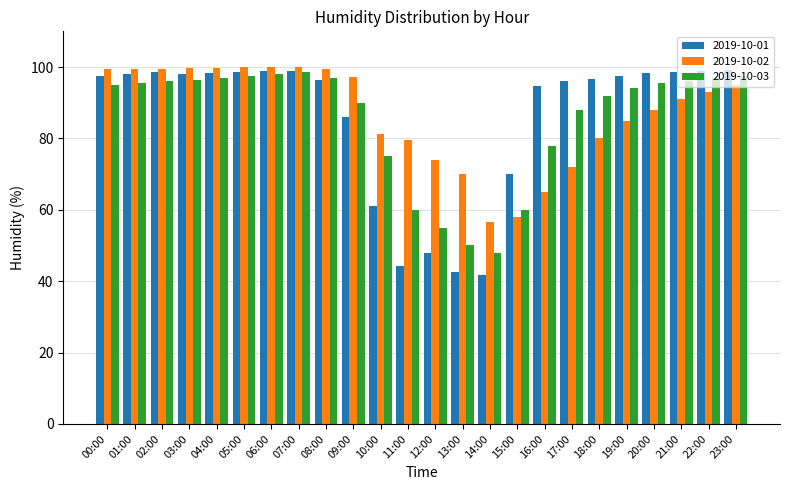

What is the smallest value displayed?

41.8